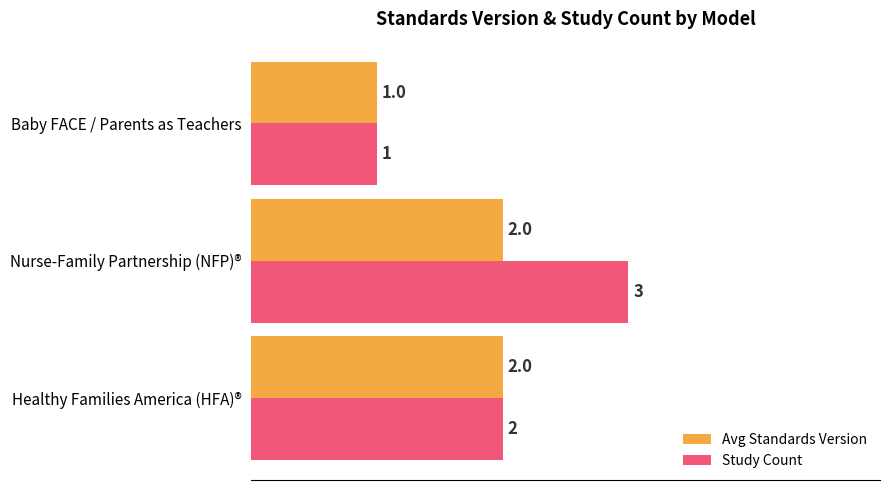

Rank the categories by Study Count value from lowest to highest.

Baby FACE / Parents as Teachers, Healthy Families America (HFA)®, Nurse-Family Partnership (NFP)®